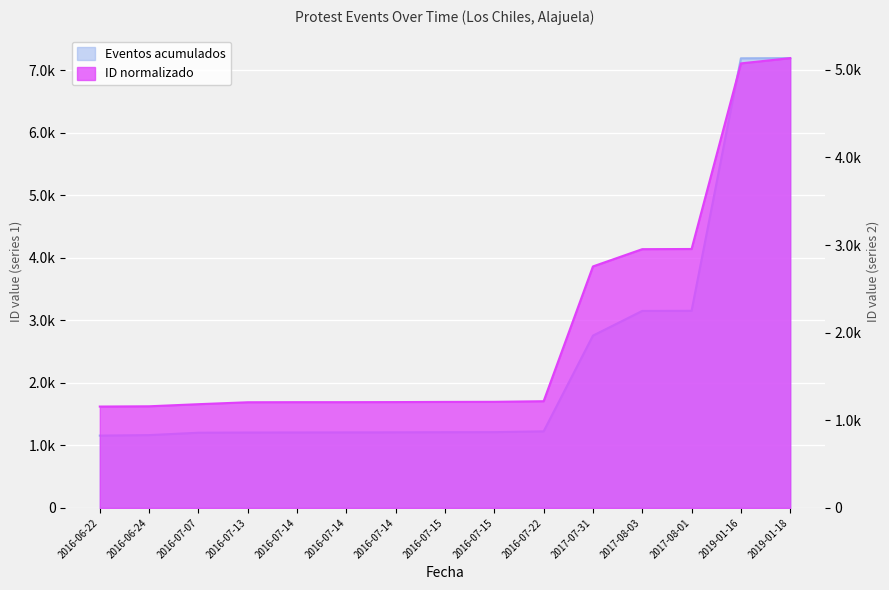

Rank the series at 2019-01-18 from lowest to highest value.

ID normalizado, Eventos acumulados